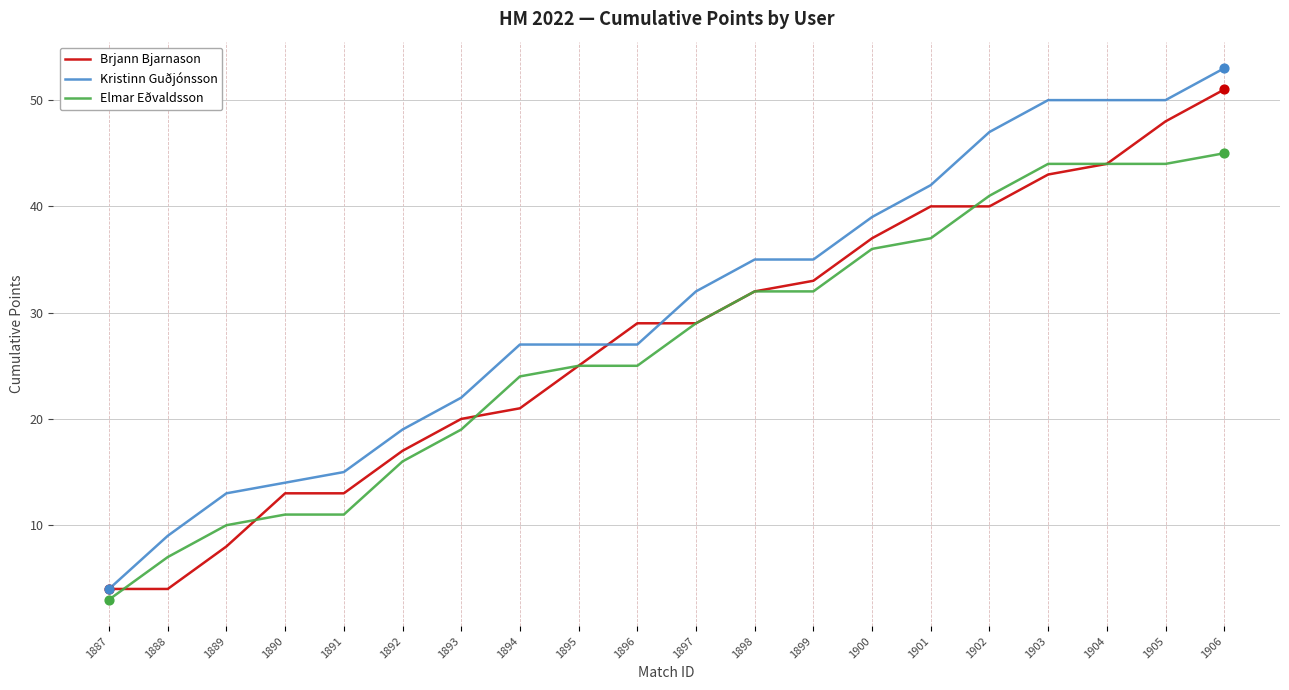

Between 1891 and 1903, which series saw the biggest shift?

Kristinn Guðjónsson